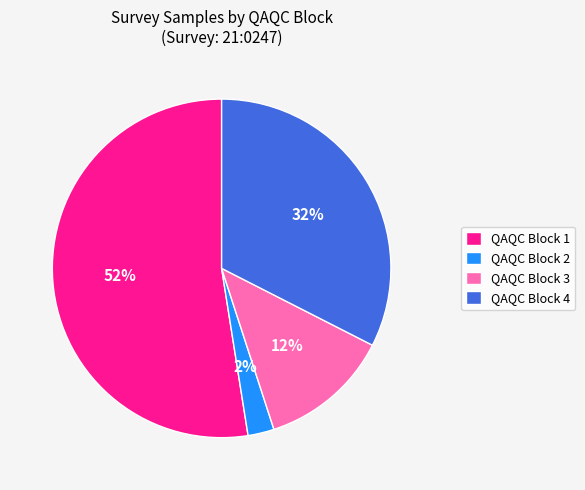

How many slices are in this pie chart?

4